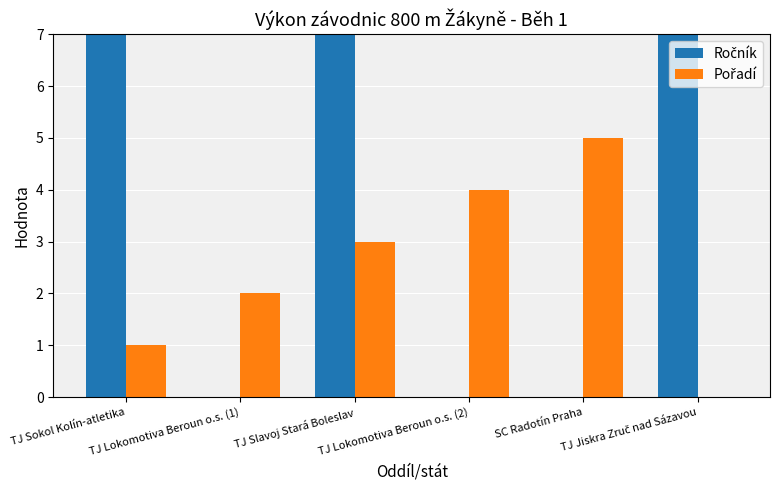

How many data points in Pořadí are above 3?

2